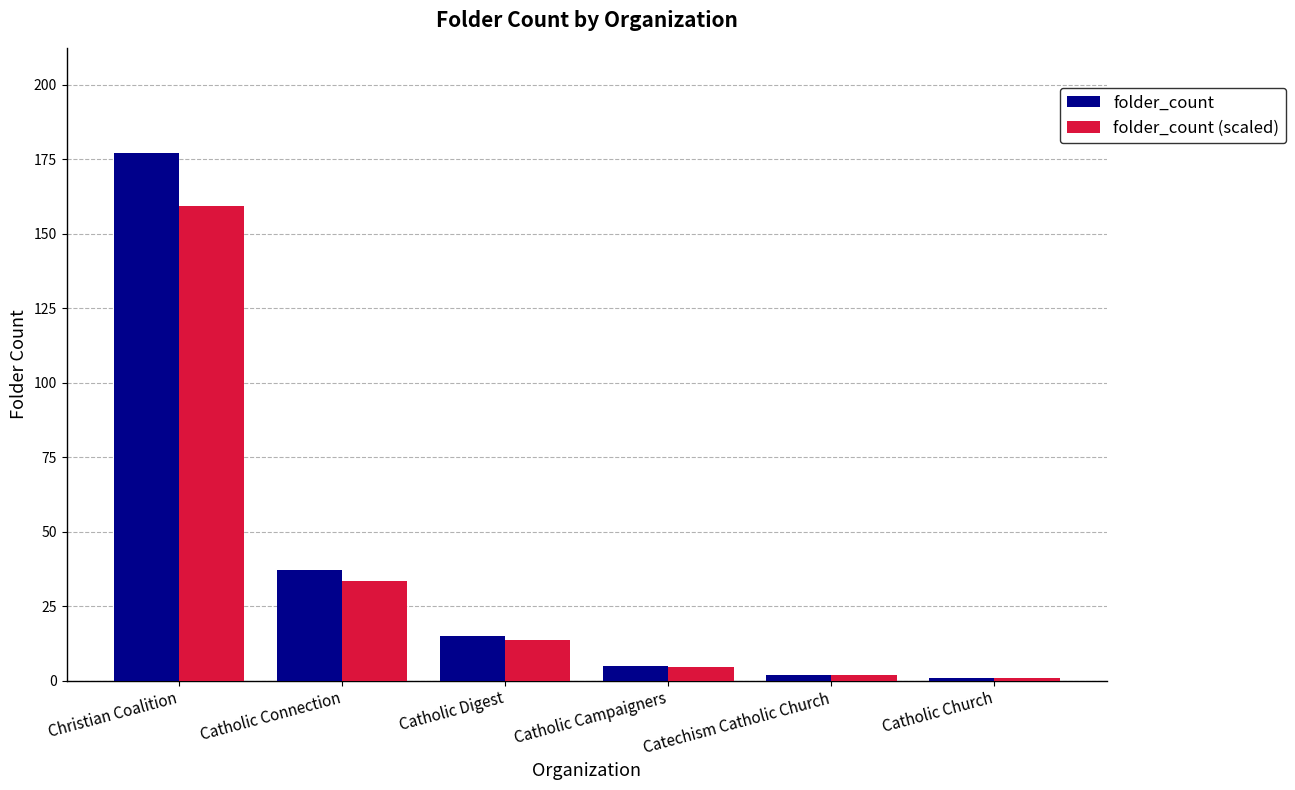

Which category has the highest value in the folder_count (scaled) series?

Christian Coalition